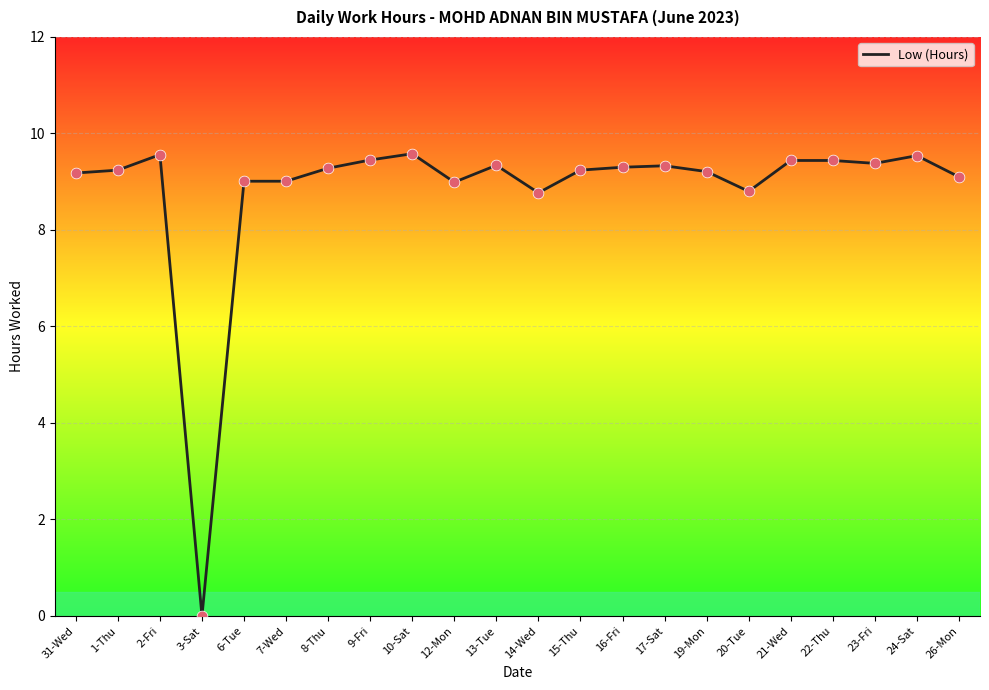

Which has a higher value, 19-Mon or 17-Sat?

17-Sat